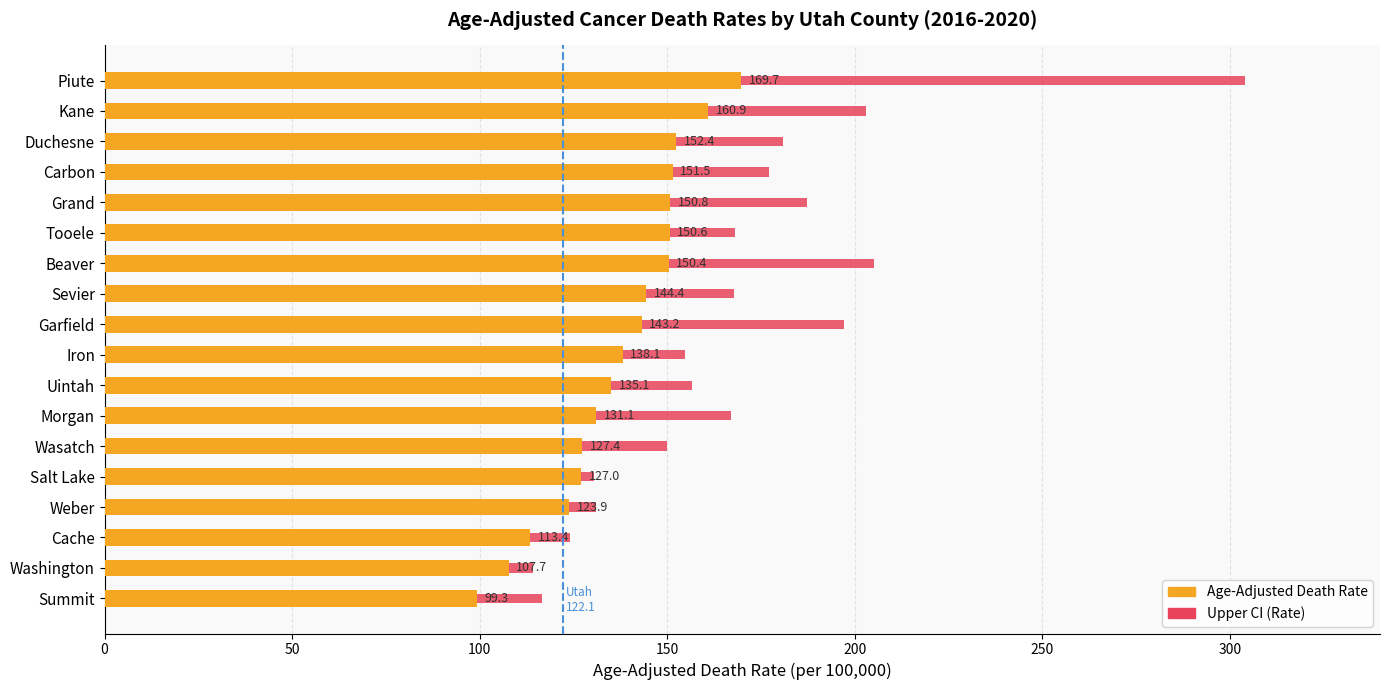

What is the average value of the Upper CI (Rate) series?

168.6